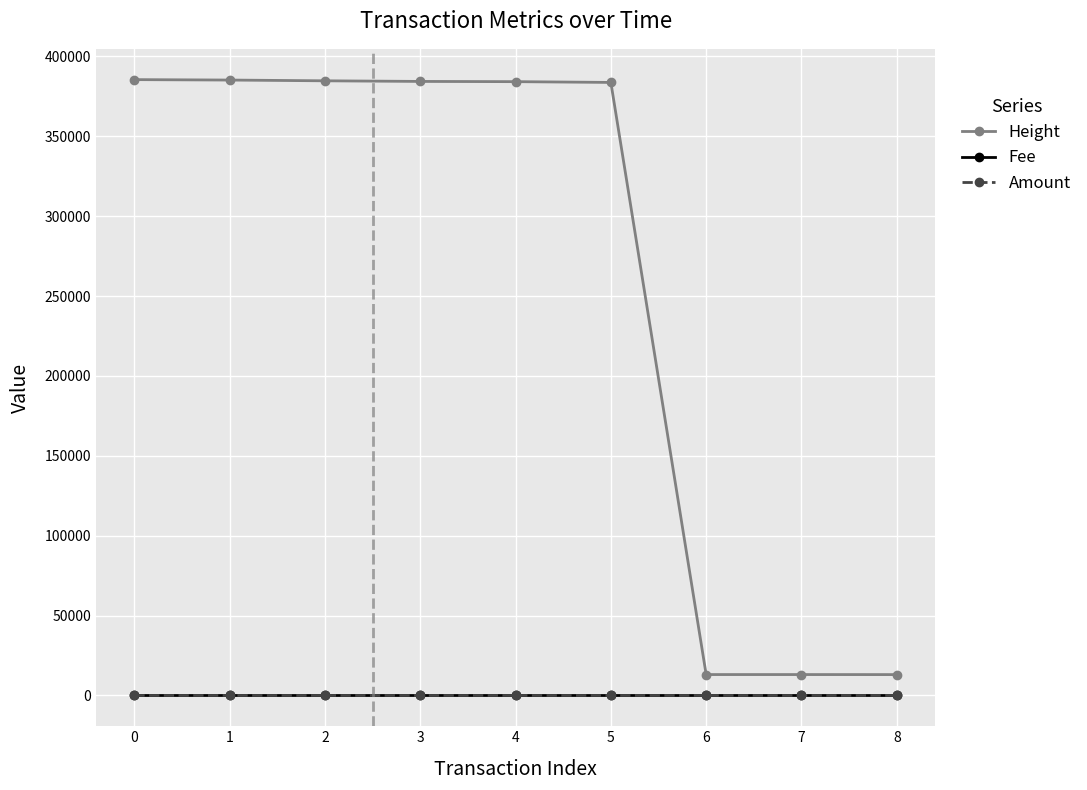

Is it true that Height equals 227700 at 0?

False